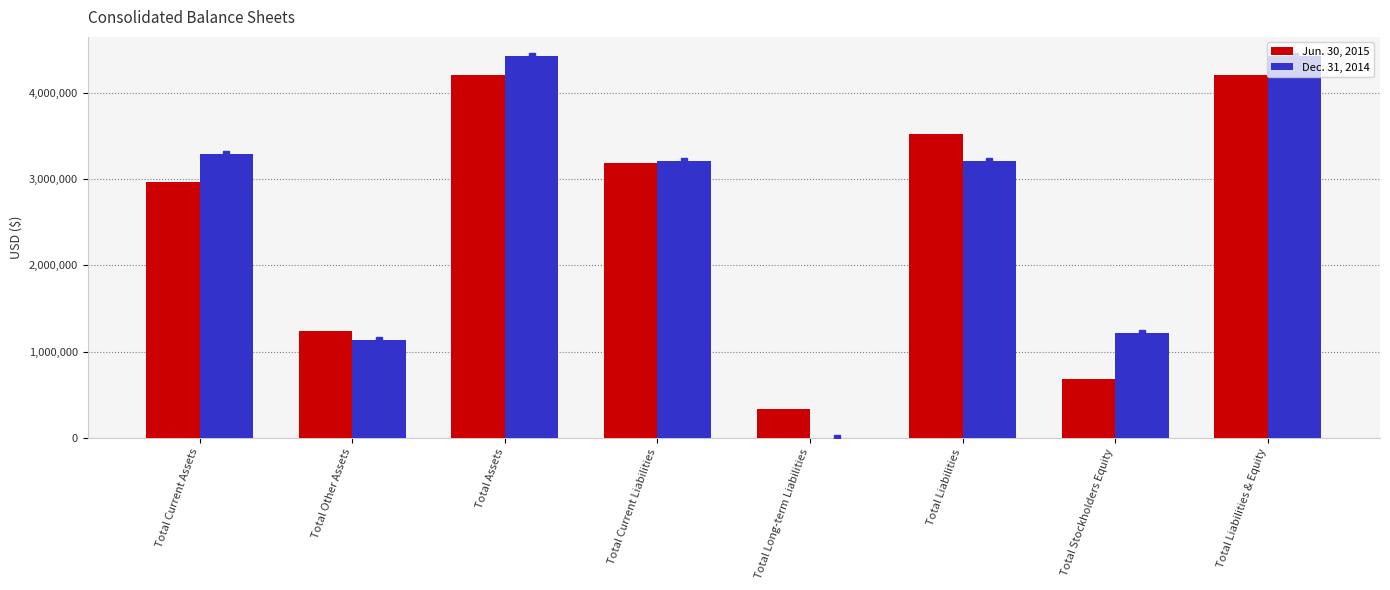

What is the sum of all Dec. 31, 2014 values?

20907243